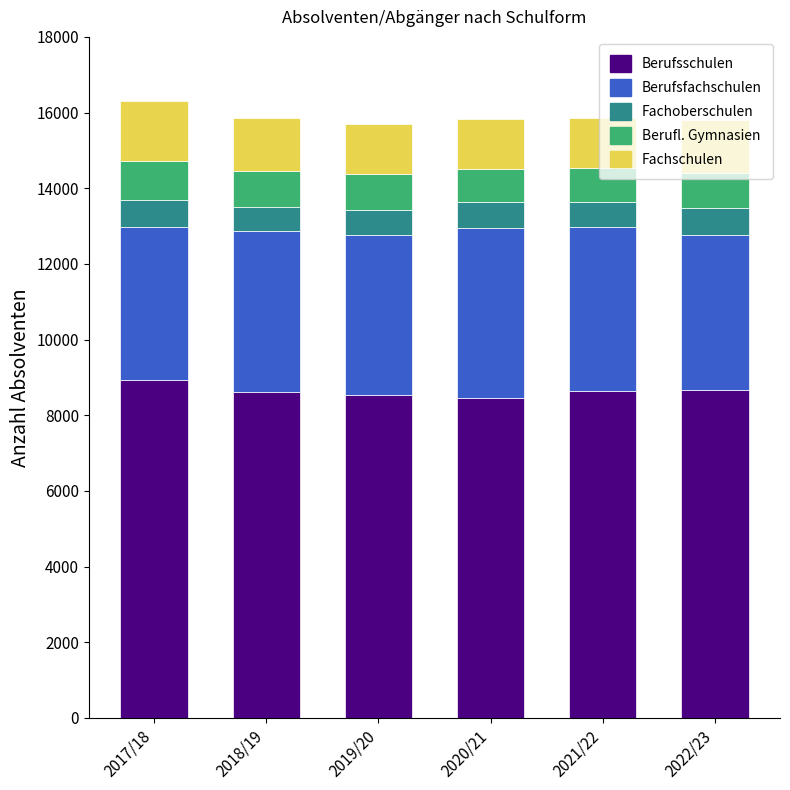

What is the total value across all series at 2020/21?

15822